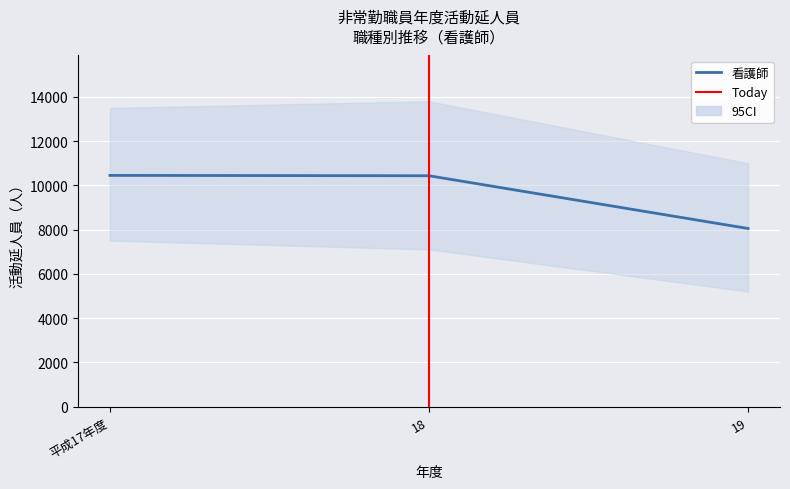

What is the value of the 1st point from the left?

10449